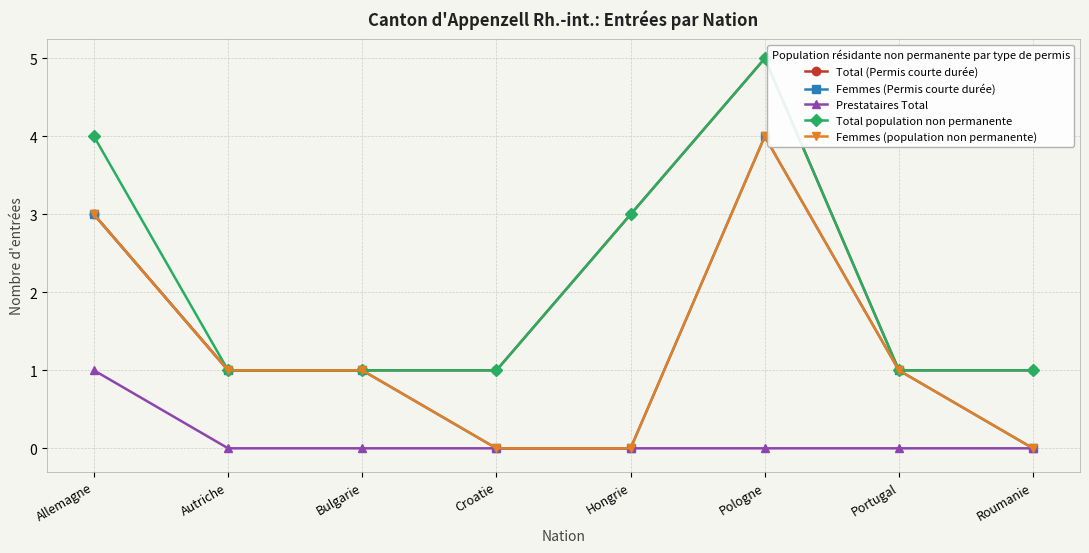

At how many categories does at least one series exceed 3?

2